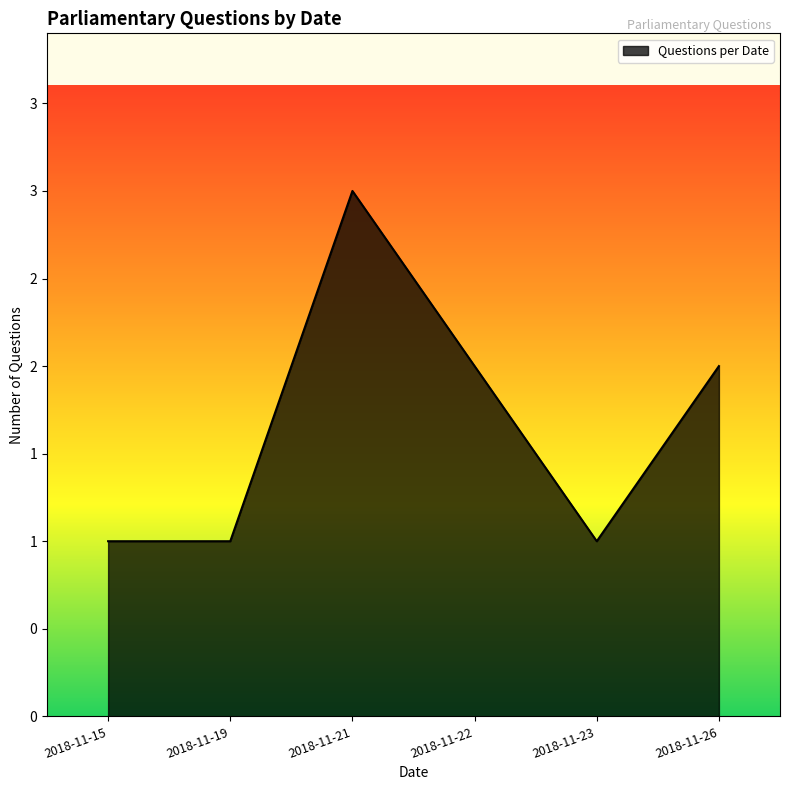

How many interior local peaks (higher than both neighbors) does the data have?

1